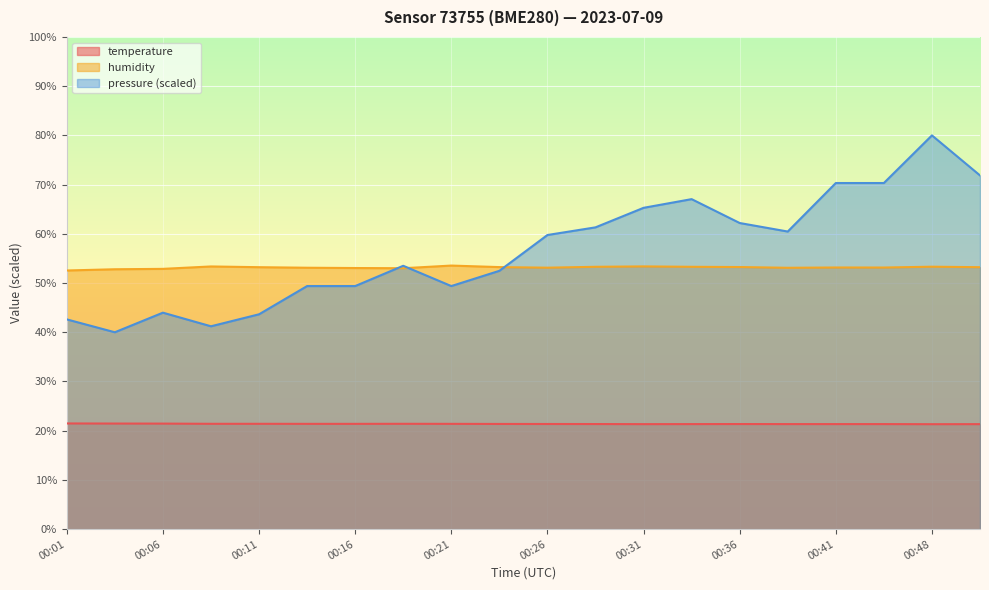

Rank the series at 00:13 from lowest to highest value.

temperature, pressure_norm, humidity